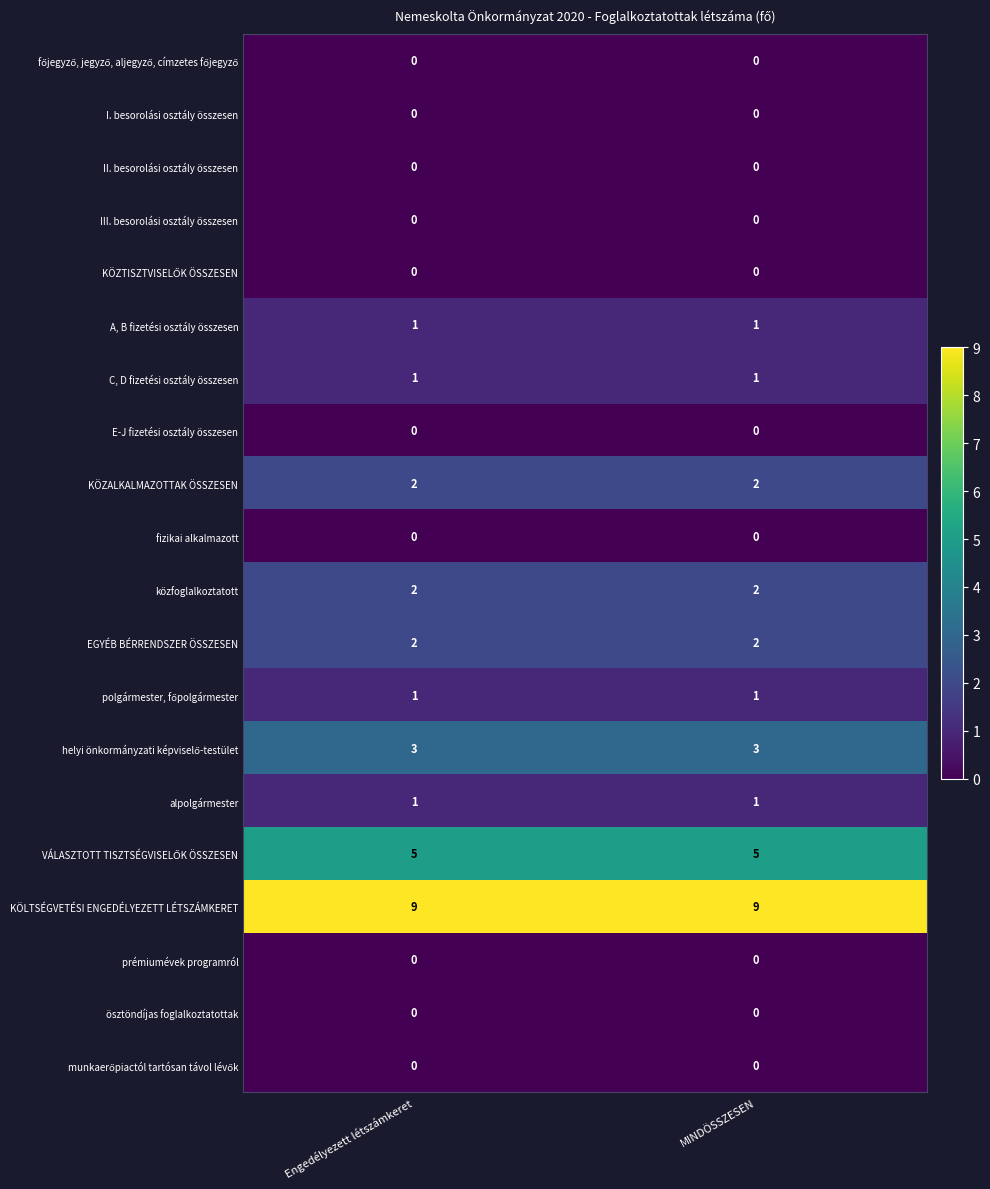

What is the spread (max minus min) of values at MINDÖSSZESEN?

9